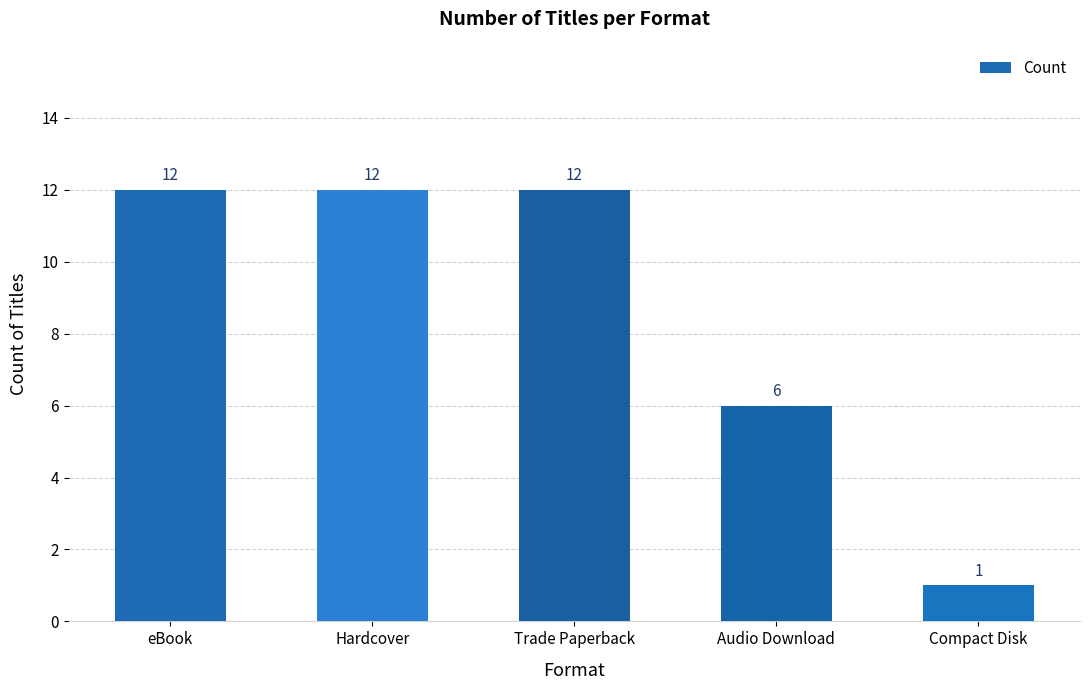

Where is the data nearest to the value 6?

Audio Download